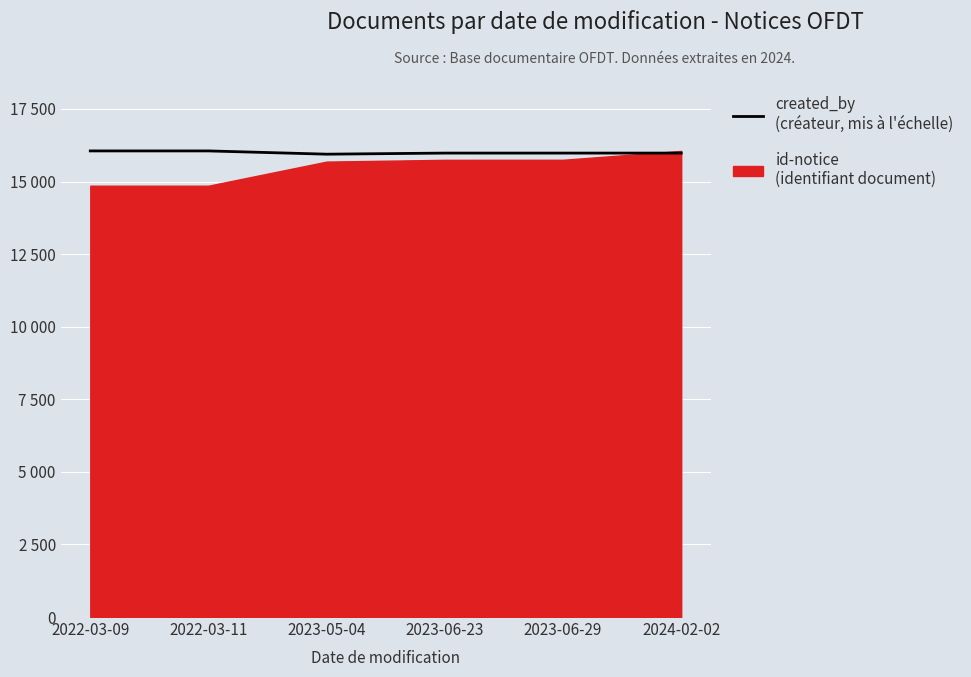

Does the chart display data point markers on the line(s)?

No